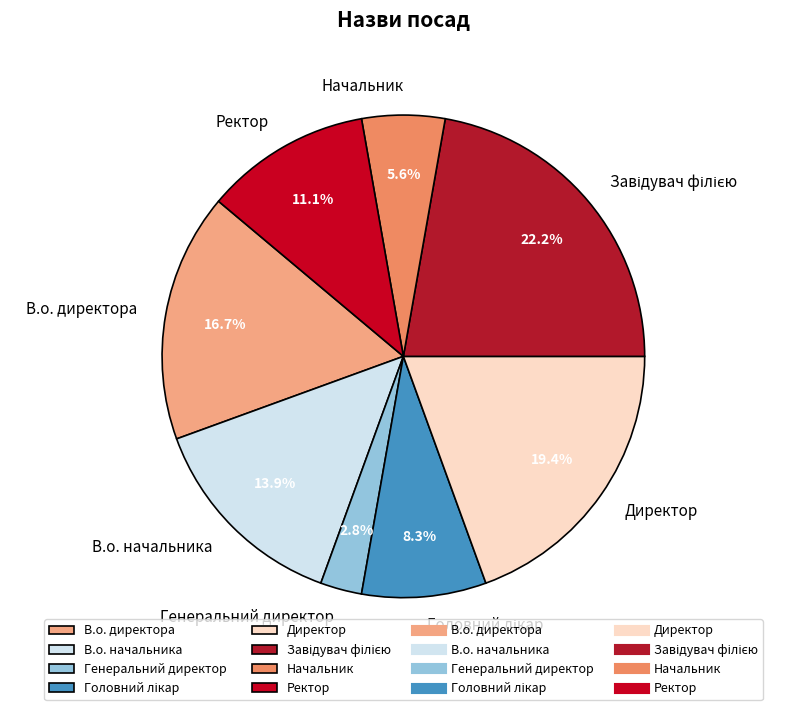

What percentage do В.о. начальника and Генеральний директор together represent?

16.7%